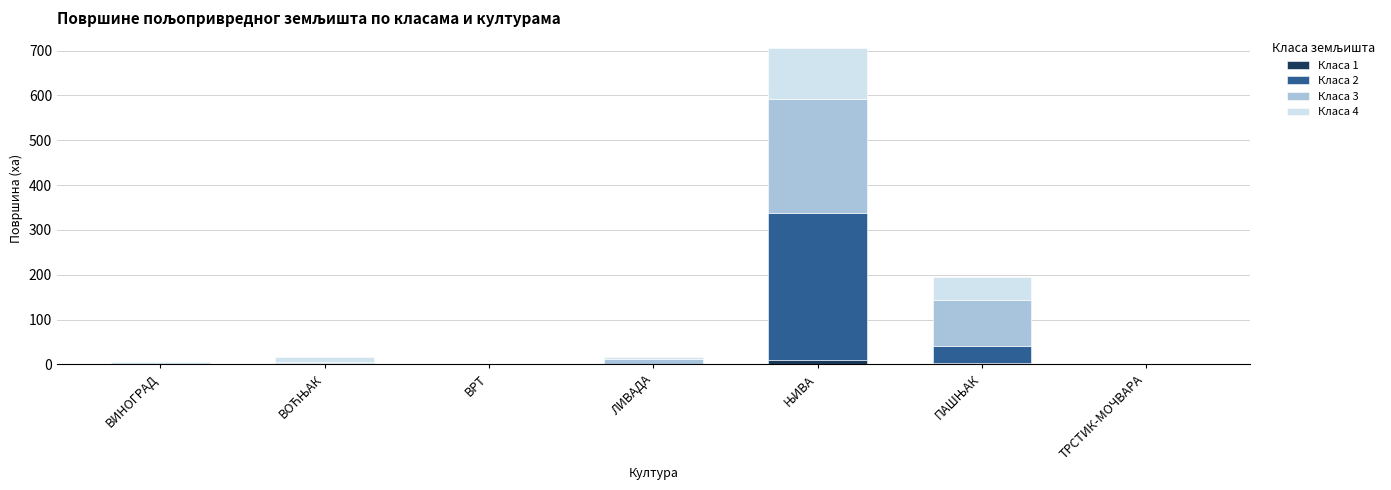

What is the sum of the Класа 4 values at ВИНОГРАД and ВРТ?

3.5